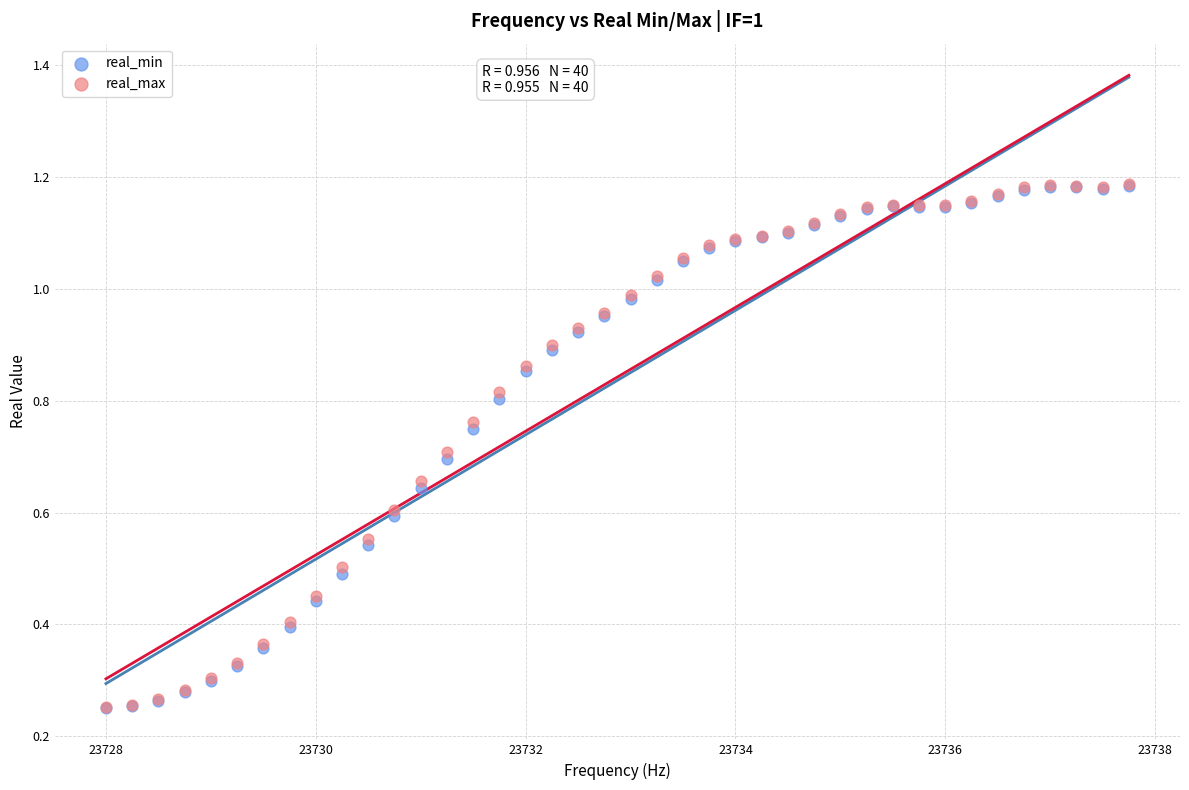

What are all the series names shown in the legend?

real_min, real_max